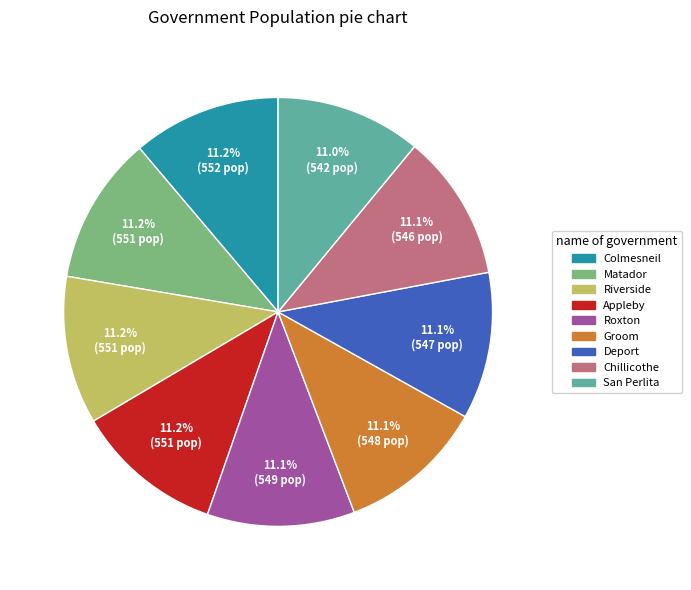

What percentage is NOT represented by San Perlita?

89.0%